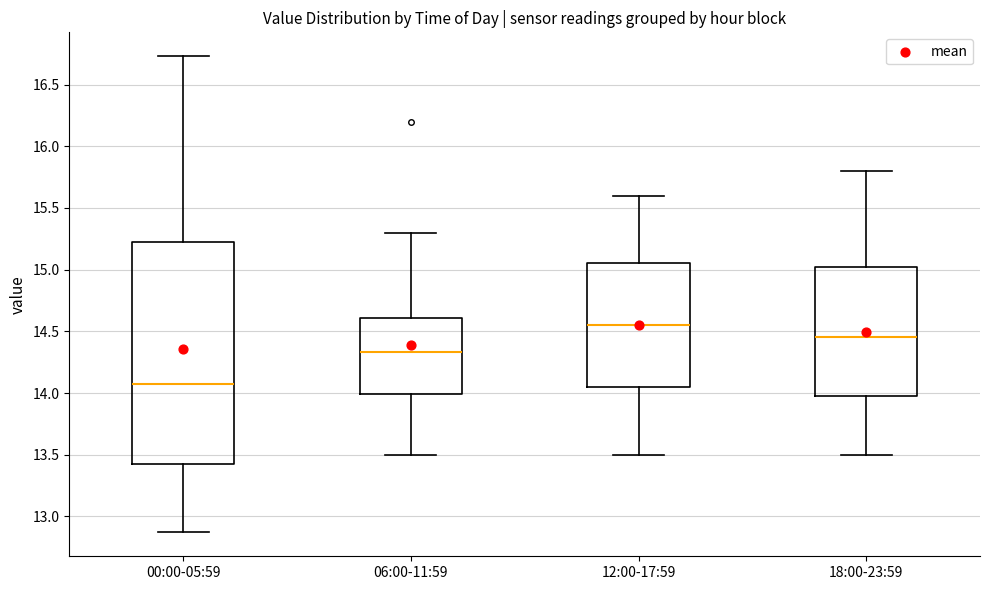

Where is the upper edge of the box for 06:00-11:59 on the y-axis? The values are not printed on the chart, so give them approximately, as read against the axis.

14.60